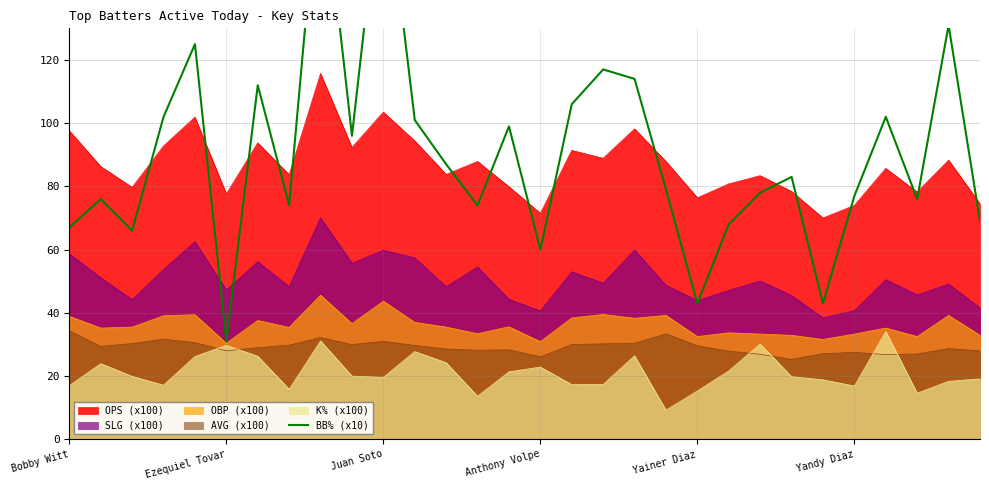

True or false: AVG (x100) and OPS (x100) cross at least once.

False